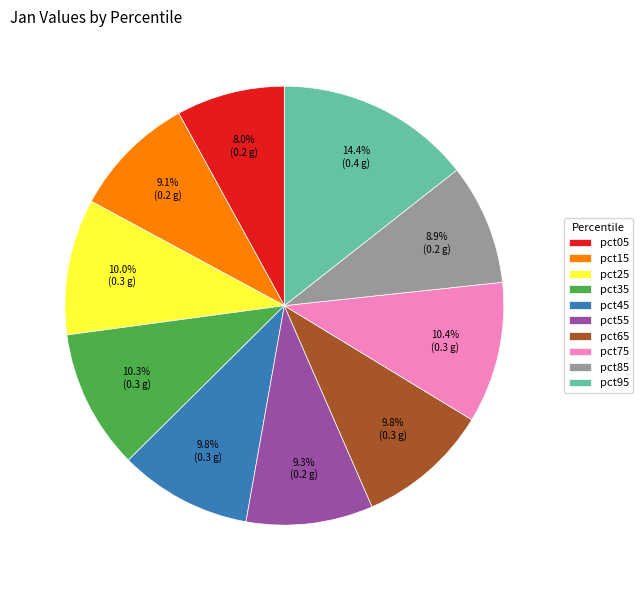

Count the number of slices in the pie.

10